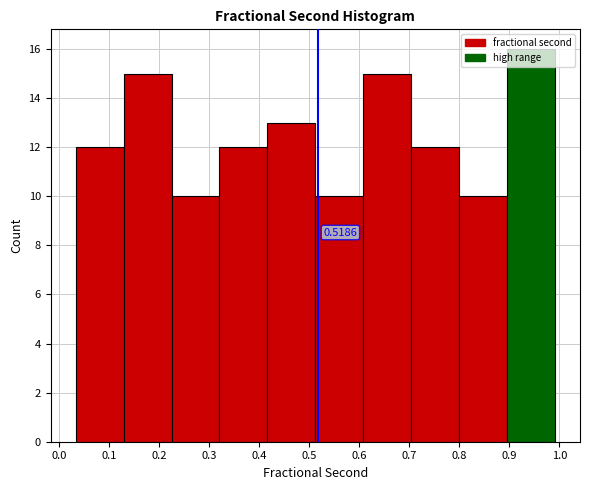

Over which range of the x-axis is the bar tallest?

0.90 to 0.99